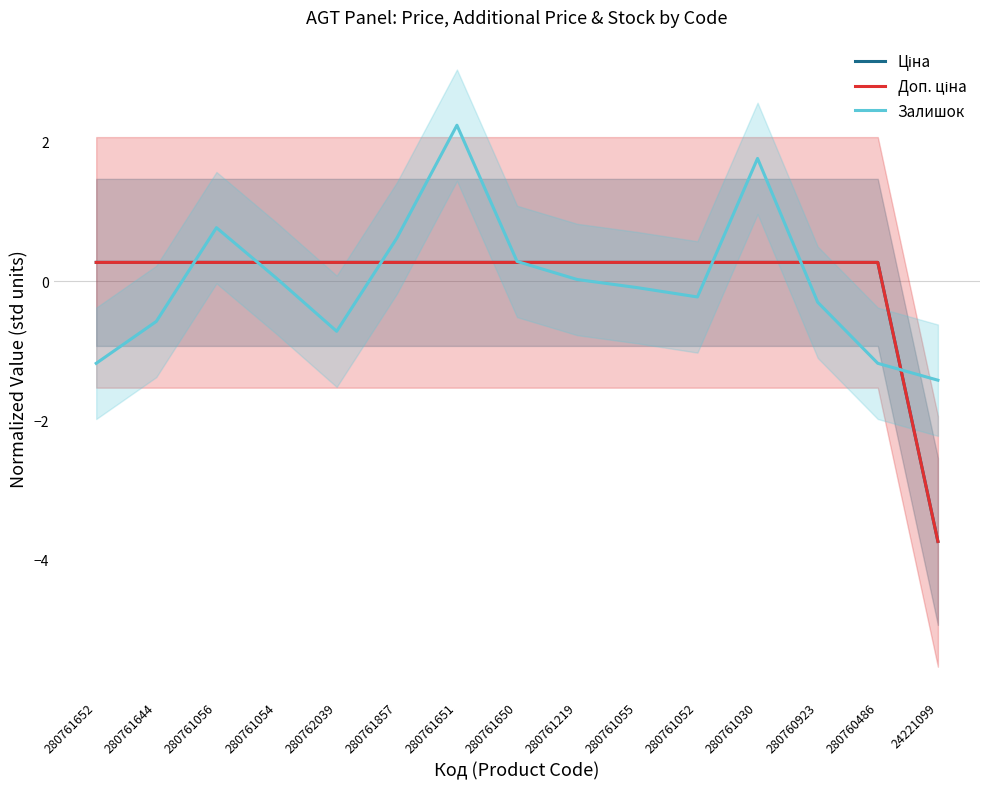

Which series has the largest total across all categories?

Ціна